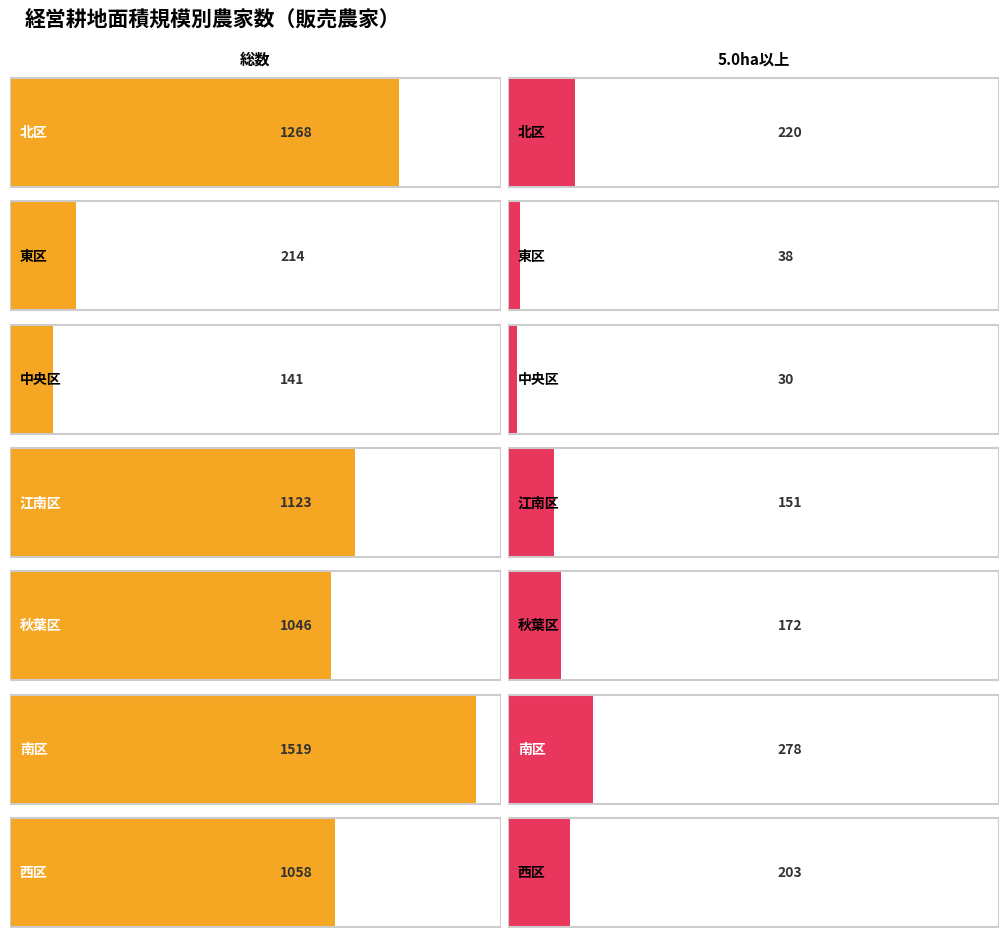

What is the label of the 4th bar from the right?

江南区